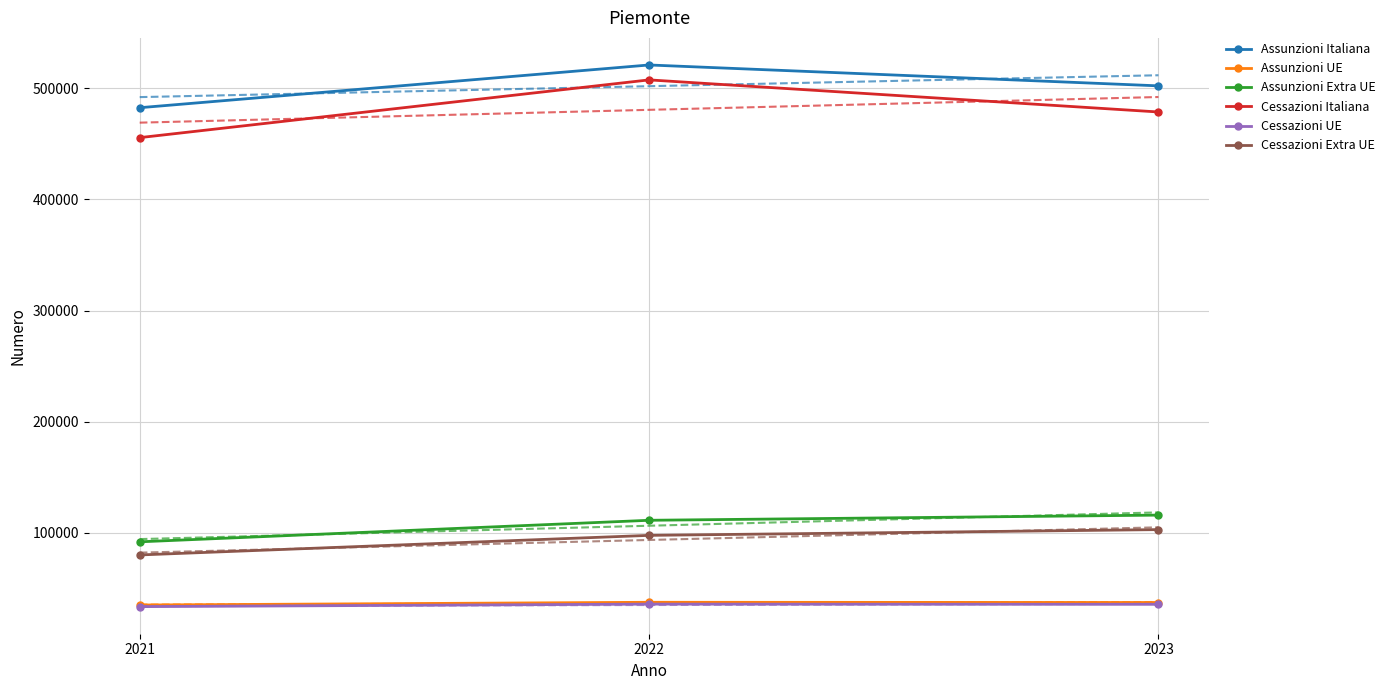

Where is Assunzioni Extra UE nearest to the value 104033?

2022